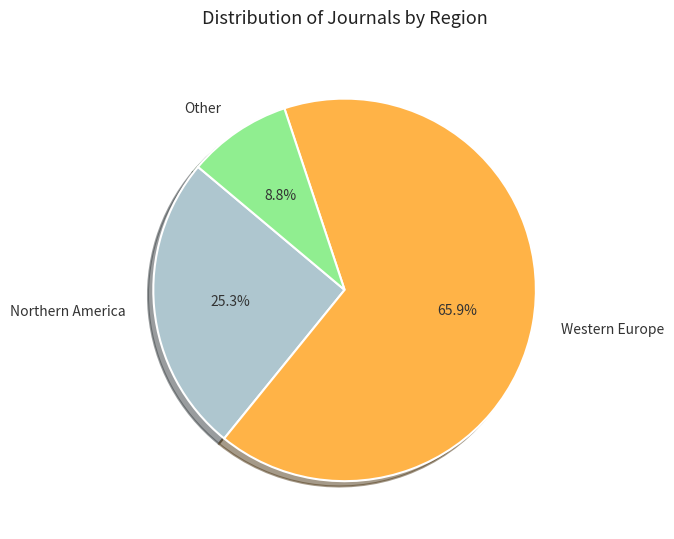

To the nearest percent, what is the average slice percentage?

33%